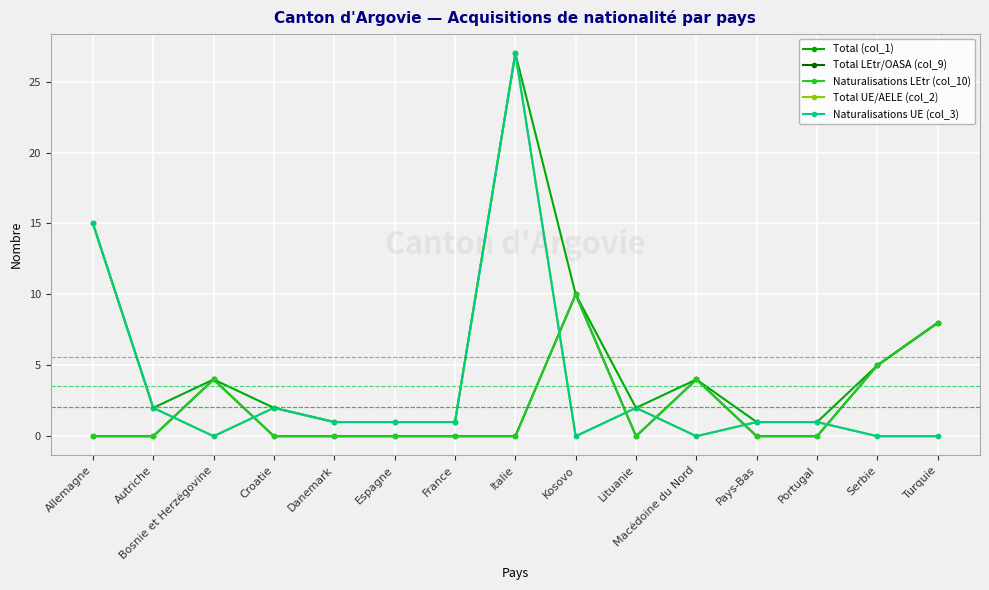

What is the sum of all Total LEtr/OASA (col_9) values?

31